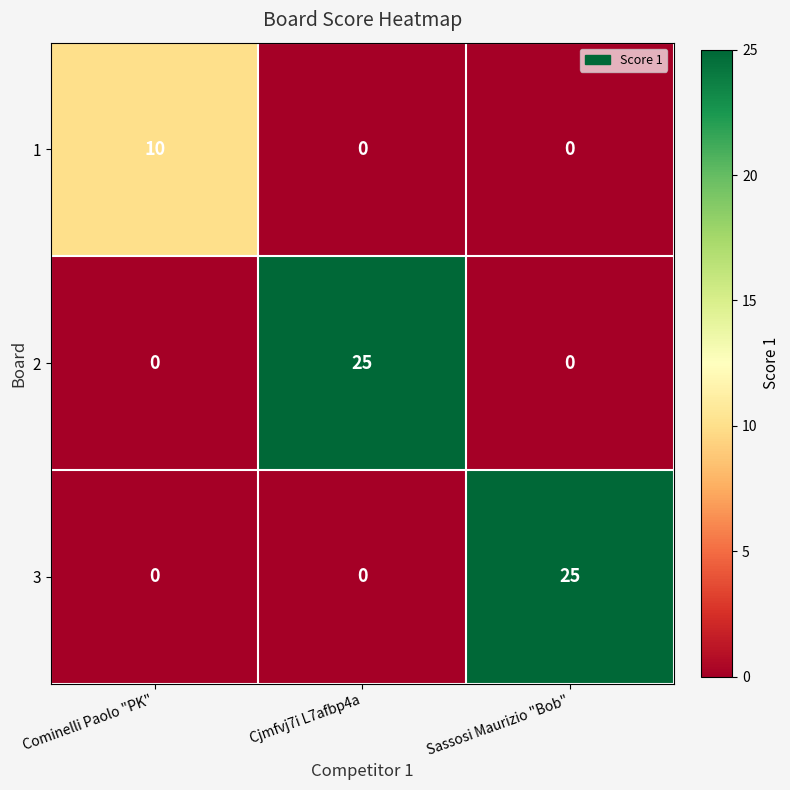

What is the maximum value for 3?

25